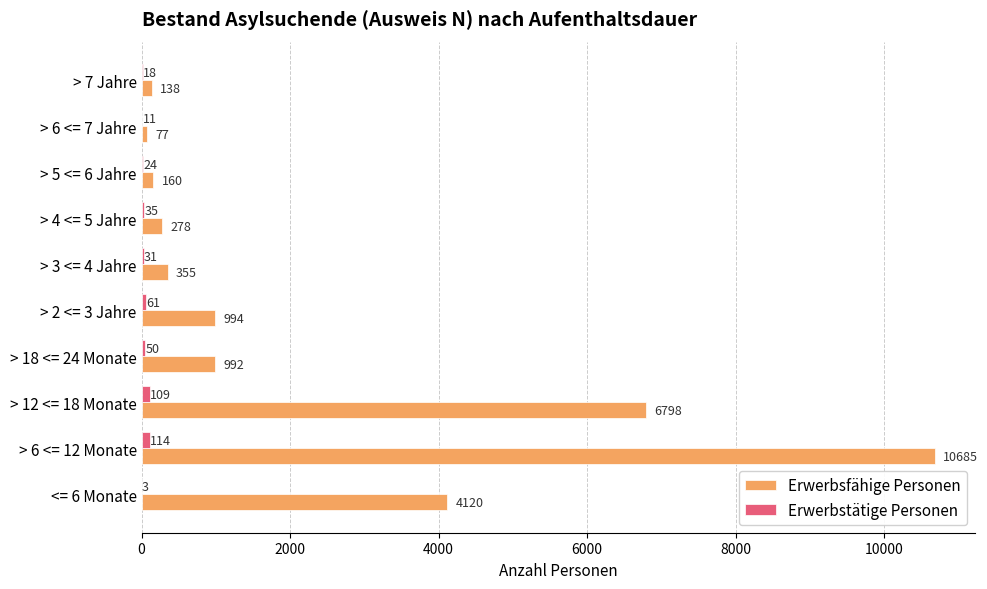

Which series has the largest range (max minus min)?

Erwerbsfähige Personen